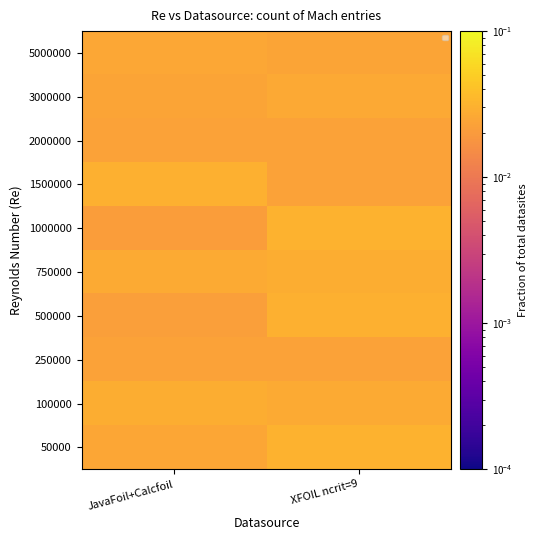

Reading left to right, transcribe all the data shown in this chart.

50000: JavaFoil+Calcfoil=0.0	XFOIL ncrit=9=0.0
100000: JavaFoil+Calcfoil=0.0	XFOIL ncrit=9=0.0
250000: JavaFoil+Calcfoil=0.0	XFOIL ncrit=9=0.0
500000: JavaFoil+Calcfoil=0.0	XFOIL ncrit=9=0.0
750000: JavaFoil+Calcfoil=0.0	XFOIL ncrit=9=0.0
1000000: JavaFoil+Calcfoil=0.0	XFOIL ncrit=9=0.0
1500000: JavaFoil+Calcfoil=0.0	XFOIL ncrit=9=0.0
2000000: JavaFoil+Calcfoil=0.0	XFOIL ncrit=9=0.0
3000000: JavaFoil+Calcfoil=0.0	XFOIL ncrit=9=0.0
5000000: JavaFoil+Calcfoil=0.0	XFOIL ncrit=9=0.0